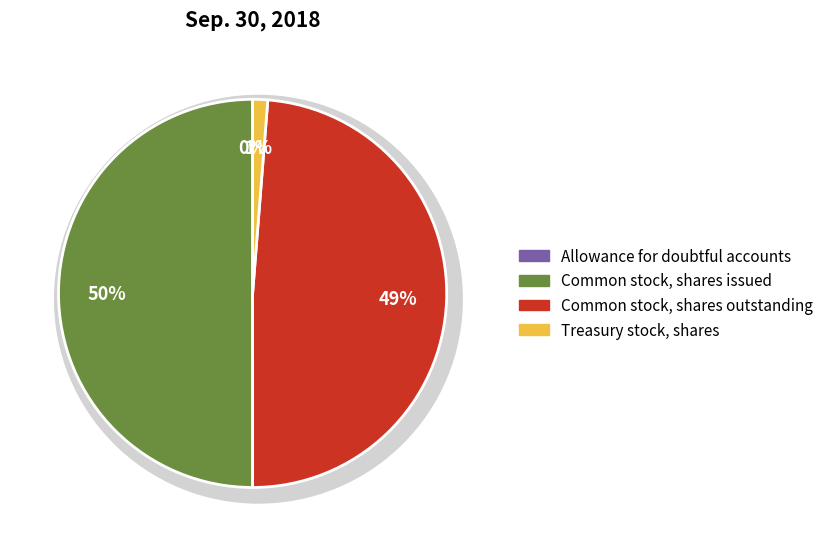

To the nearest percent, what percentage of the pie is Common stock, shares issued?

50%